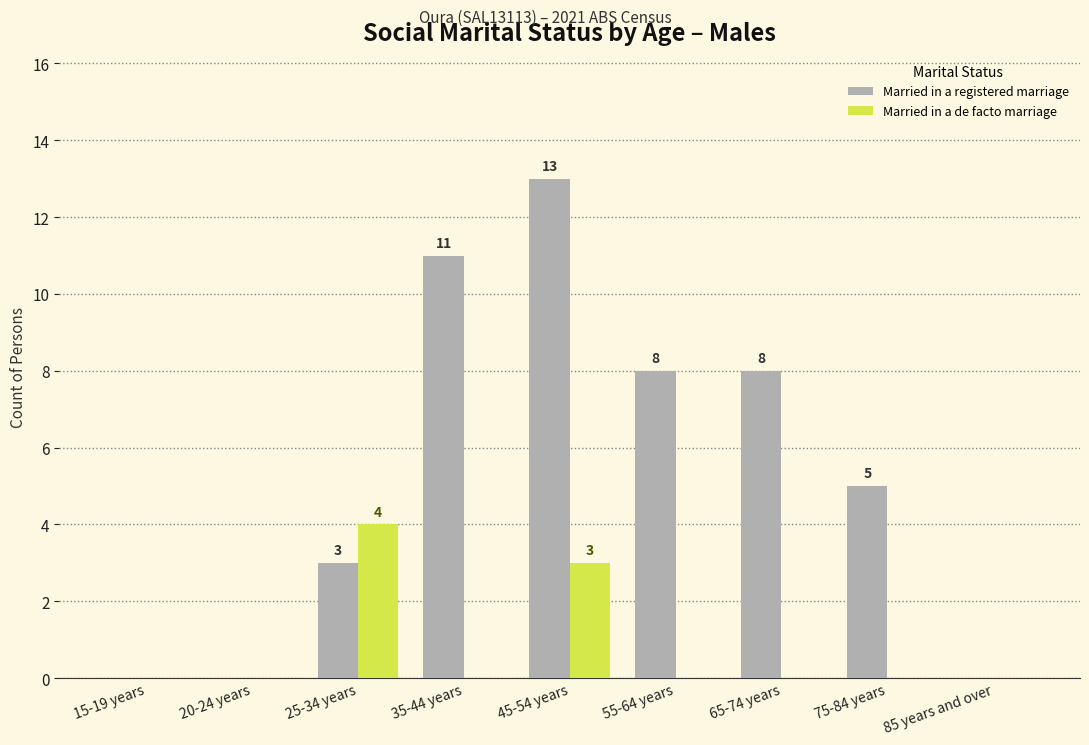

What is the sum of all Married in a de facto marriage values?

7